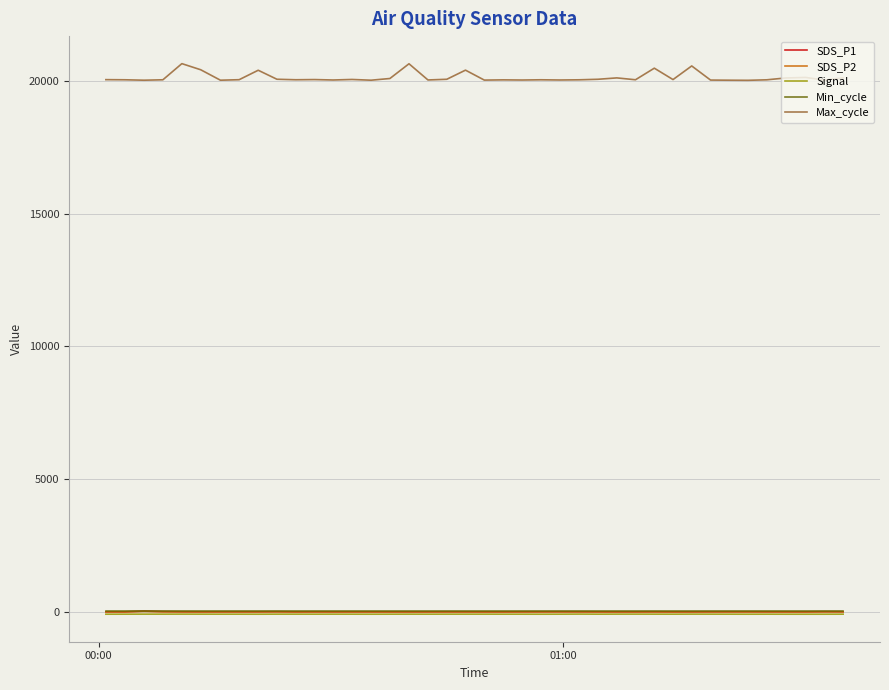

What is the value of the Signal point at the 8th from the left?

-86.0